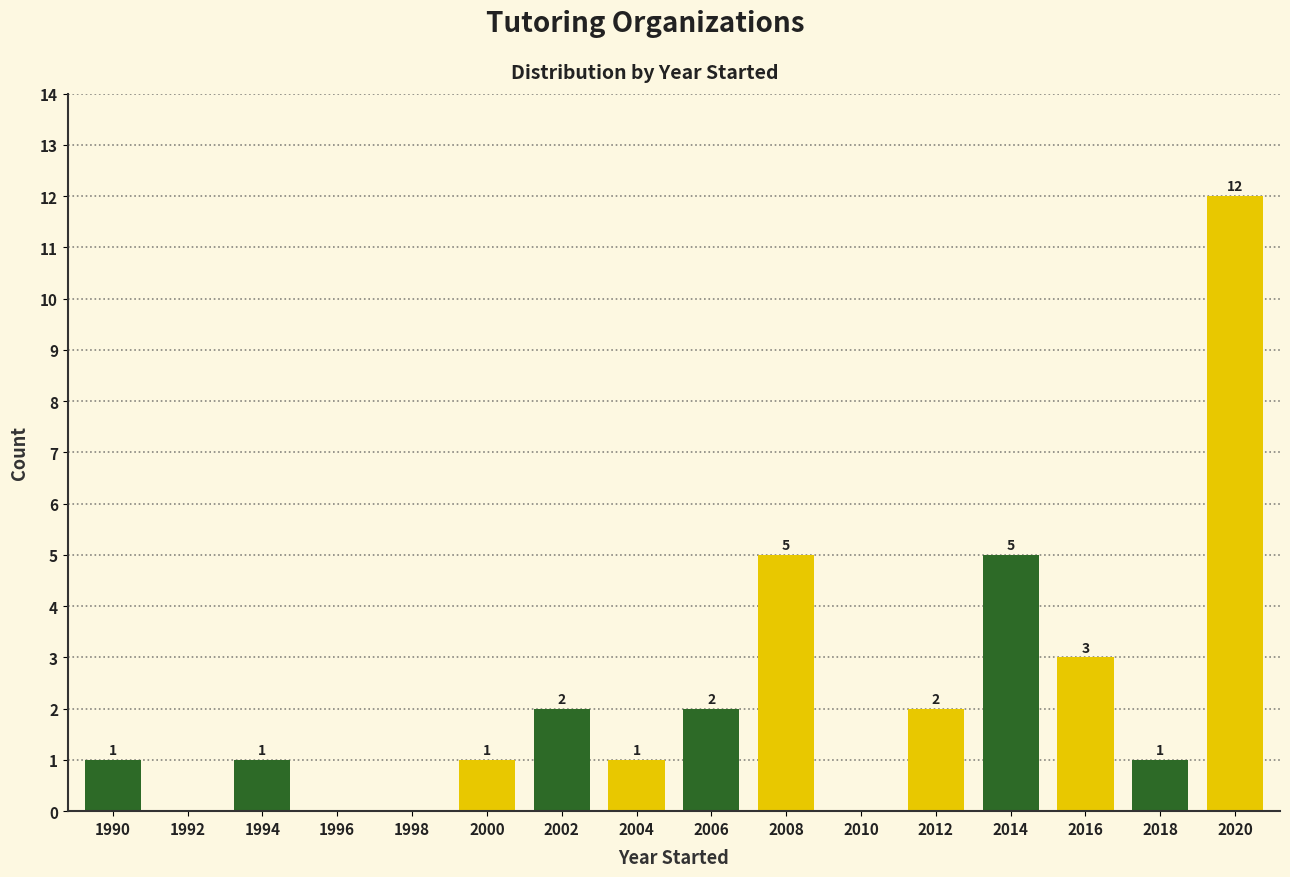

Reading left to right, transcribe all the data shown in this chart.

1990=1	1992=0	1994=1	1996=0	1998=0	2000=1	2002=2	2004=1	2006=2	2008=5	2010=0	2012=2	2014=5	2016=3	2018=1	2020=12